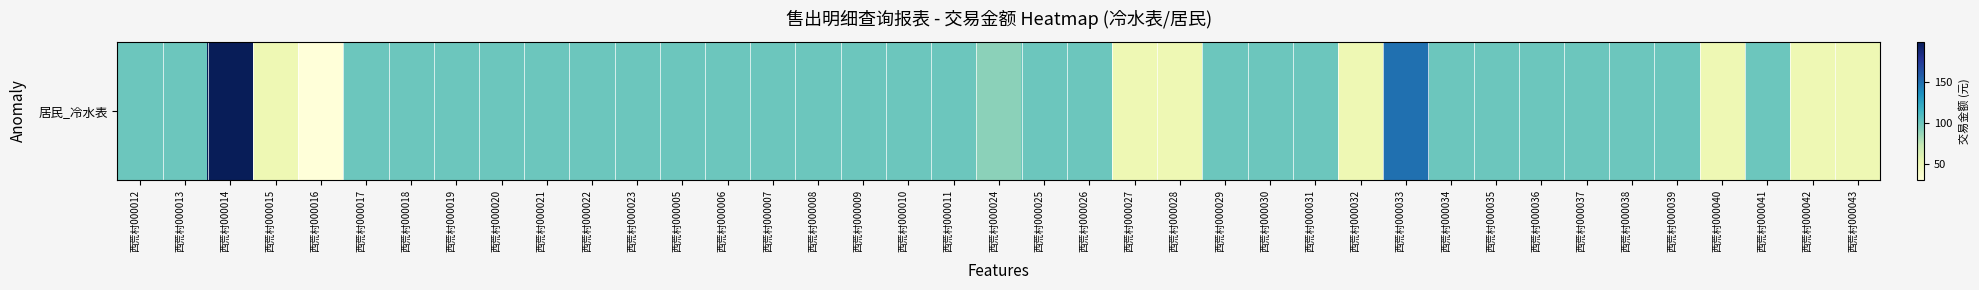

Between 西荒村000039 and 西荒村000013, which is larger?

西荒村000039